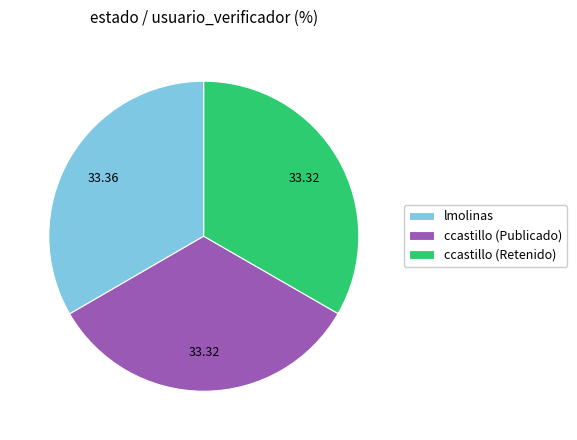

What is the ratio of the value at ccastillo (Retenido) to the value at ccastillo (Publicado)?

1.0